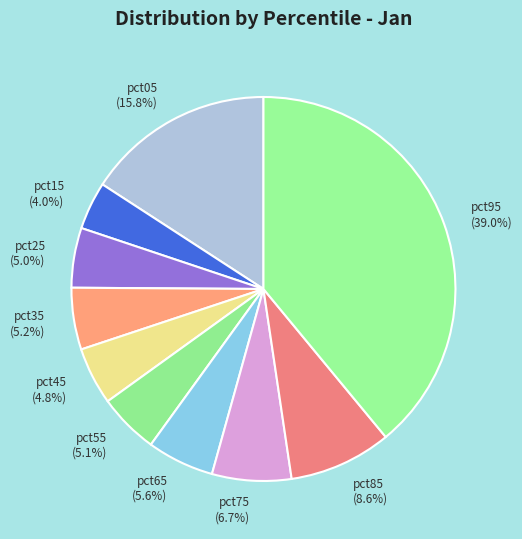

Is the sum of pct65 and pct75 greater than half?

No